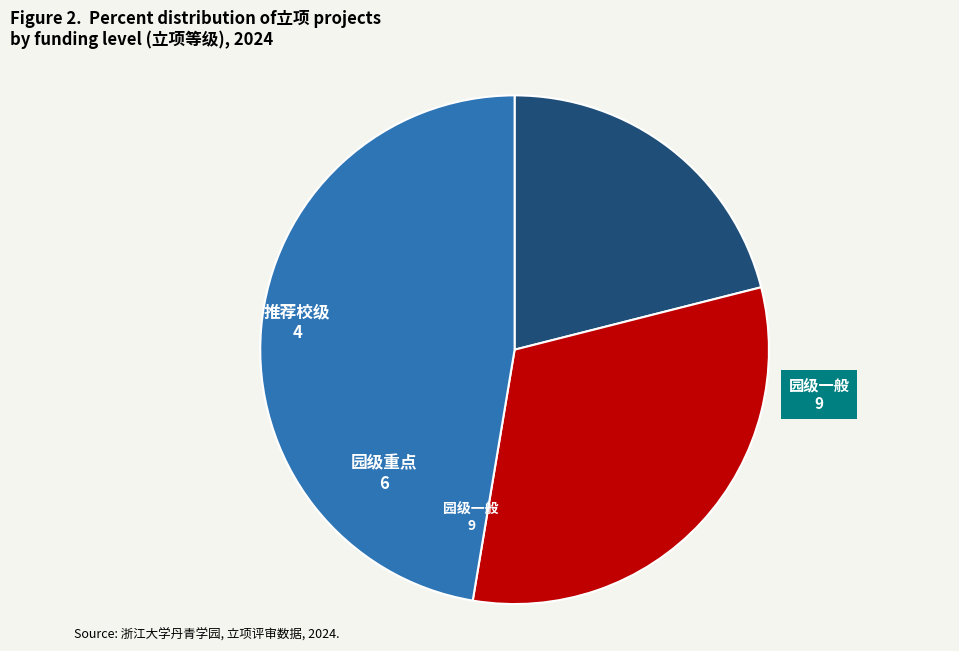

Which has a higher value, 园级一般 or 推荐校级?

园级一般